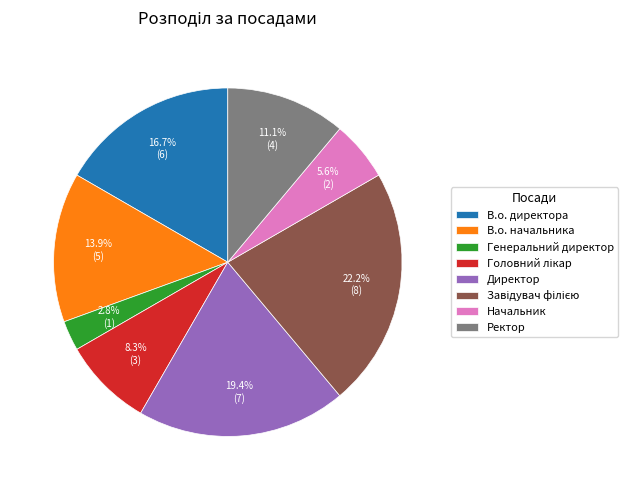

Is Директор the majority of the pie?

No